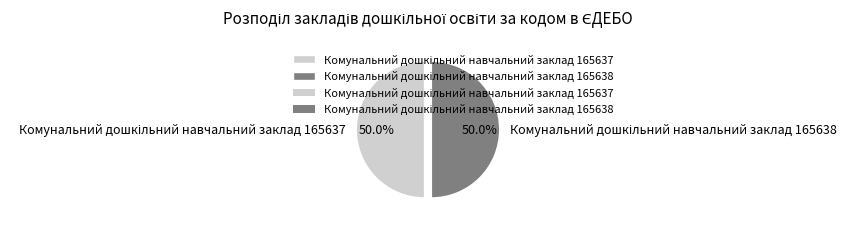

How many slices are in this pie chart?

2